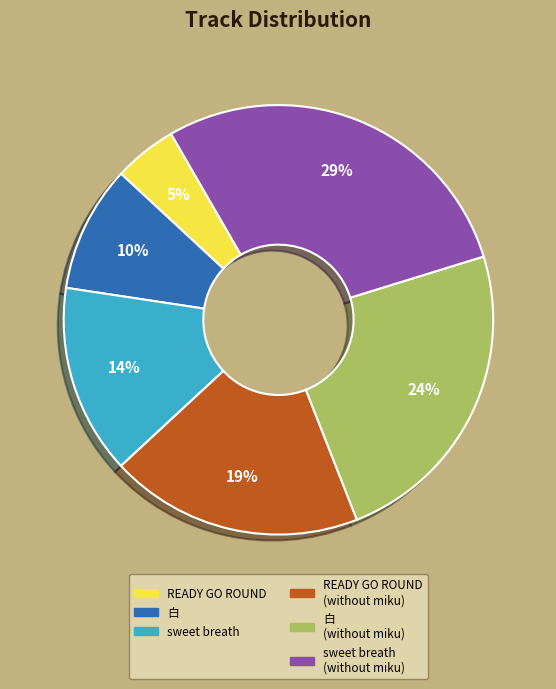

How many segments does this pie chart have?

6